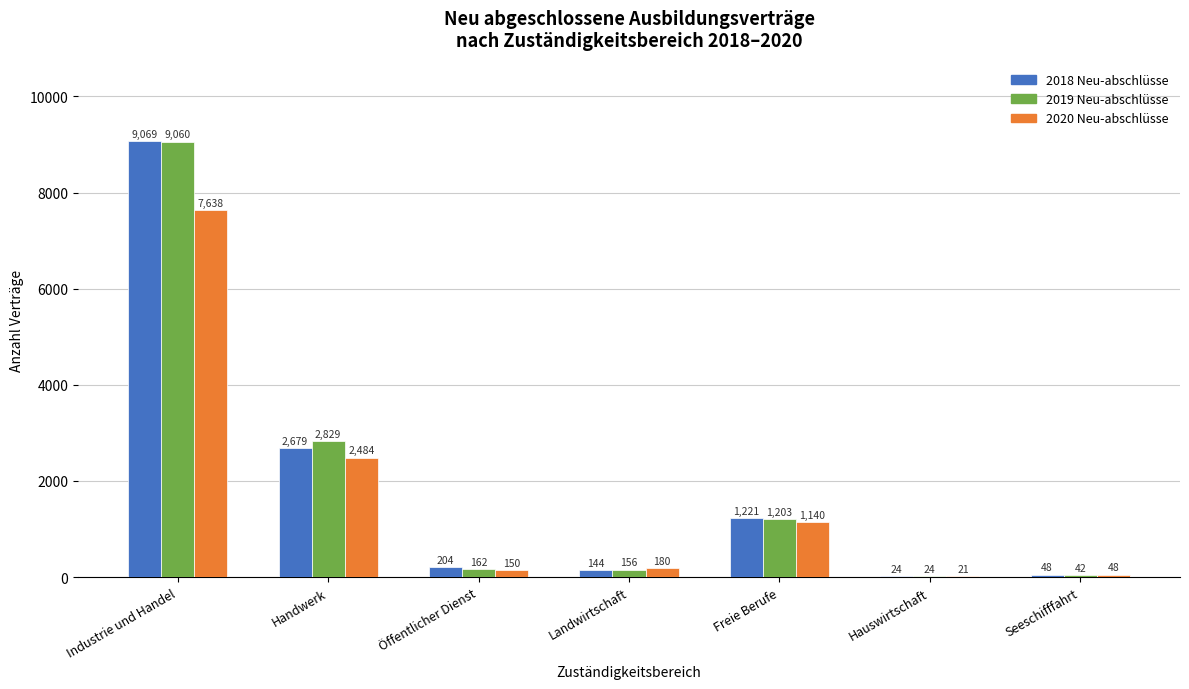

How many groups of bars are there?

7